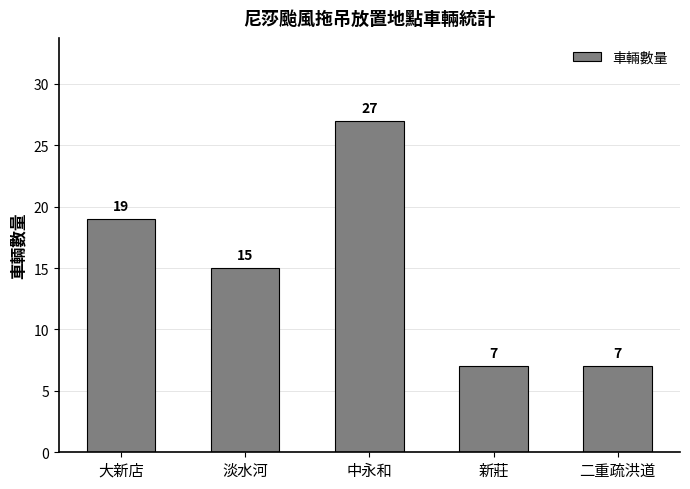

Which has a higher value, 新莊 or 淡水河?

淡水河